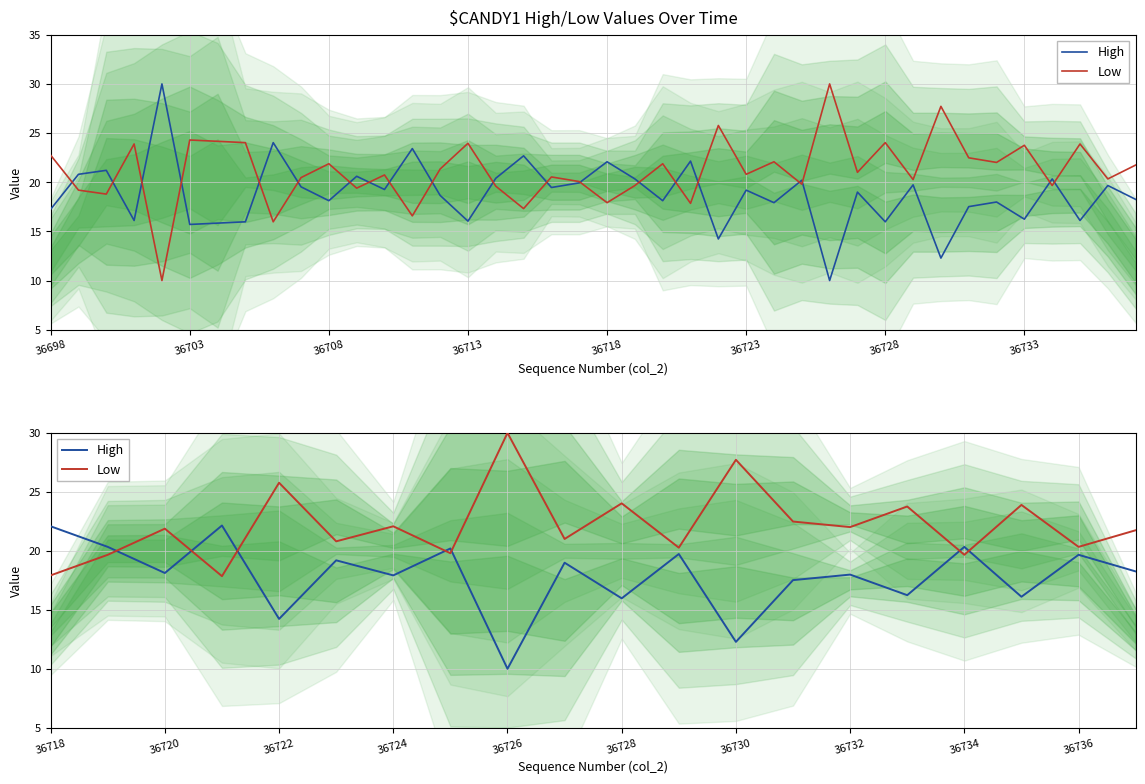

What is the smallest value displayed?

10.0